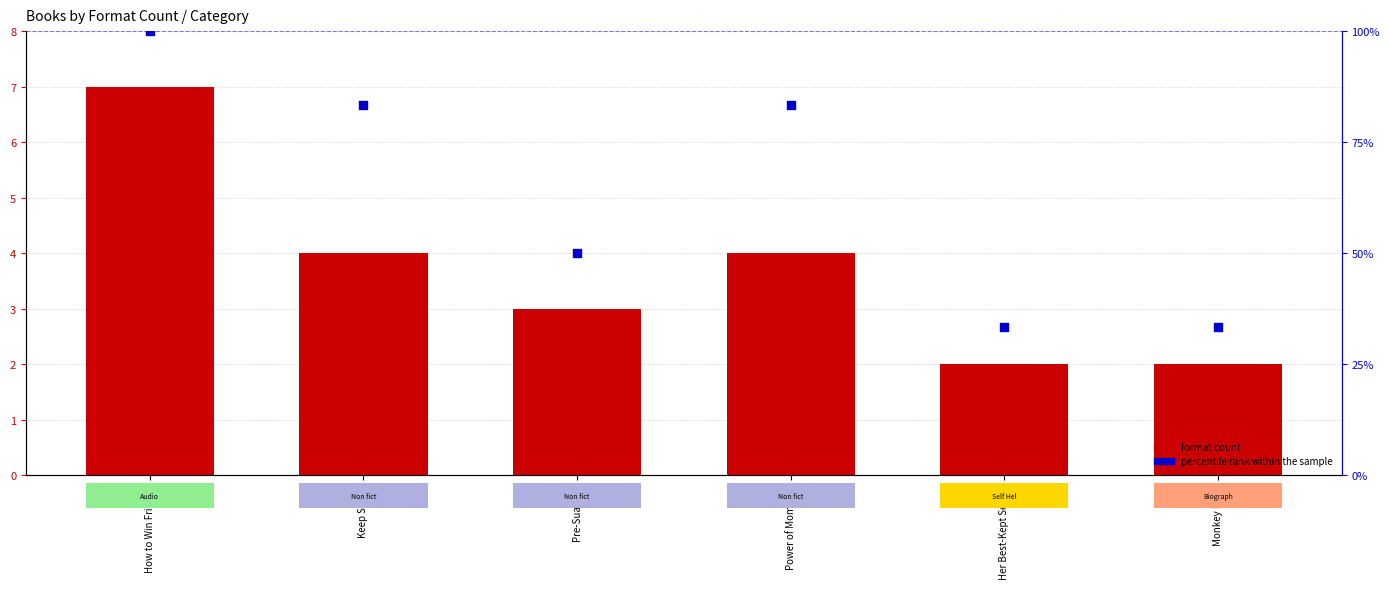

Is the value of percentile rank within the sample at Keep Sharp greater than the value of format count at Pre-Suasion?

Yes